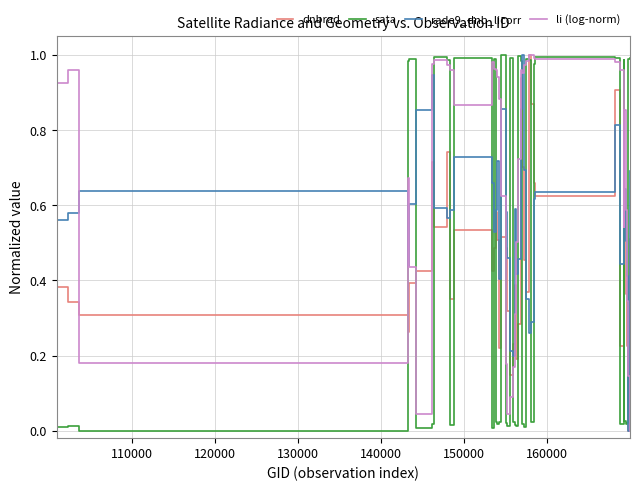

After their last crossing, which series has the higher values: rade9_dnb_licorr or li (log-norm)?

rade9_dnb_licorr